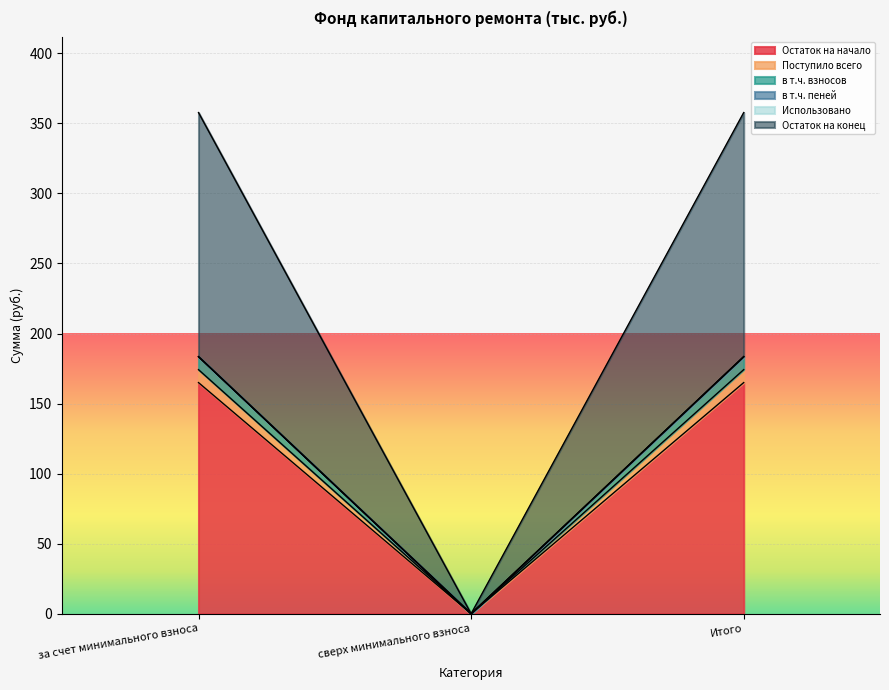

At which label does Остаток на начало reach its minimum?

сверх минимального взноса